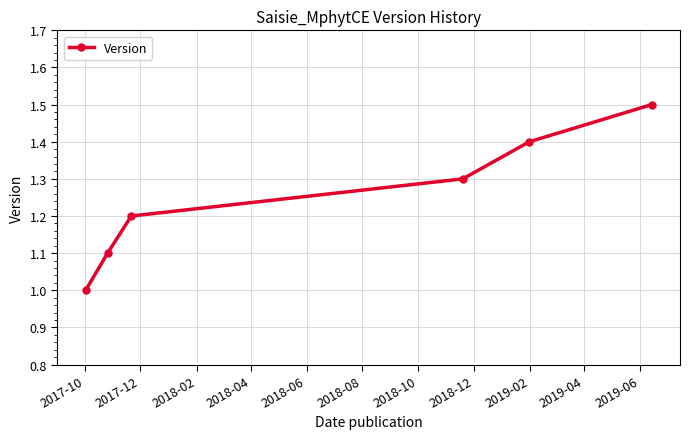

How many values exceed 1?

5